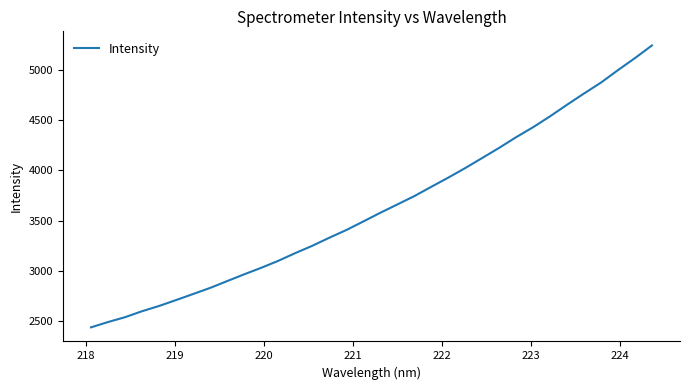

What is the greatest value displayed?

5243.3